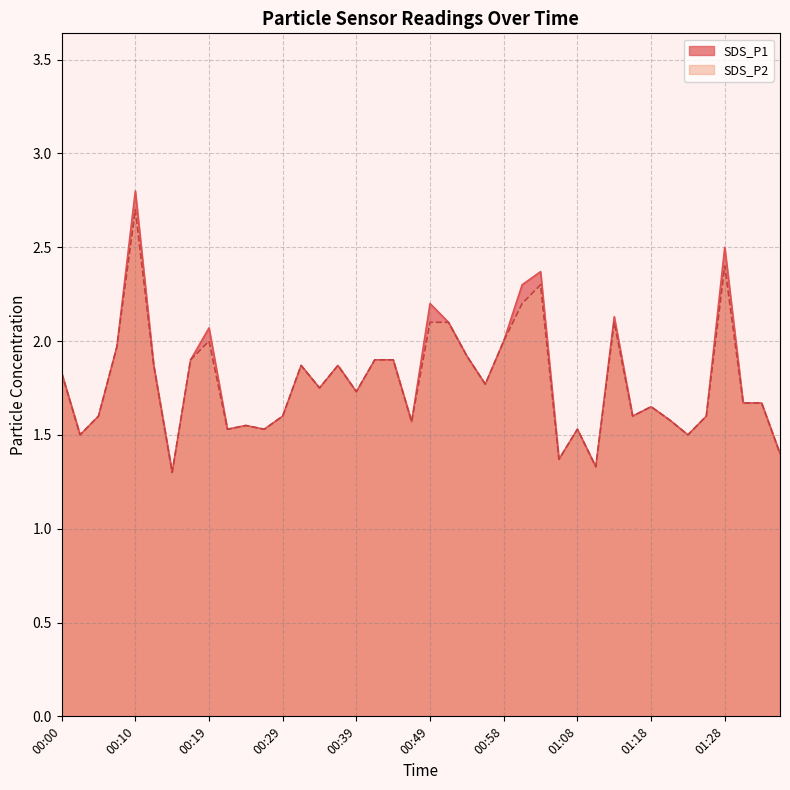

How many interior local peaks does the SDS_P1 series have?

11